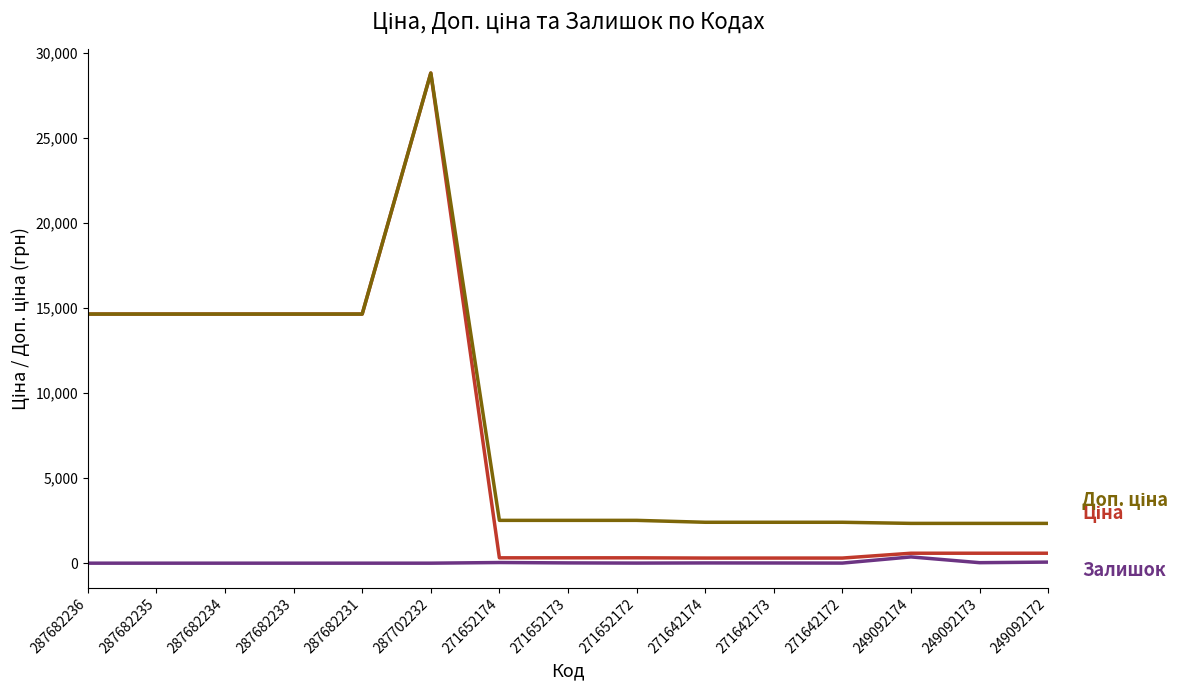

At which category is the sum across all series the highest?

287702232